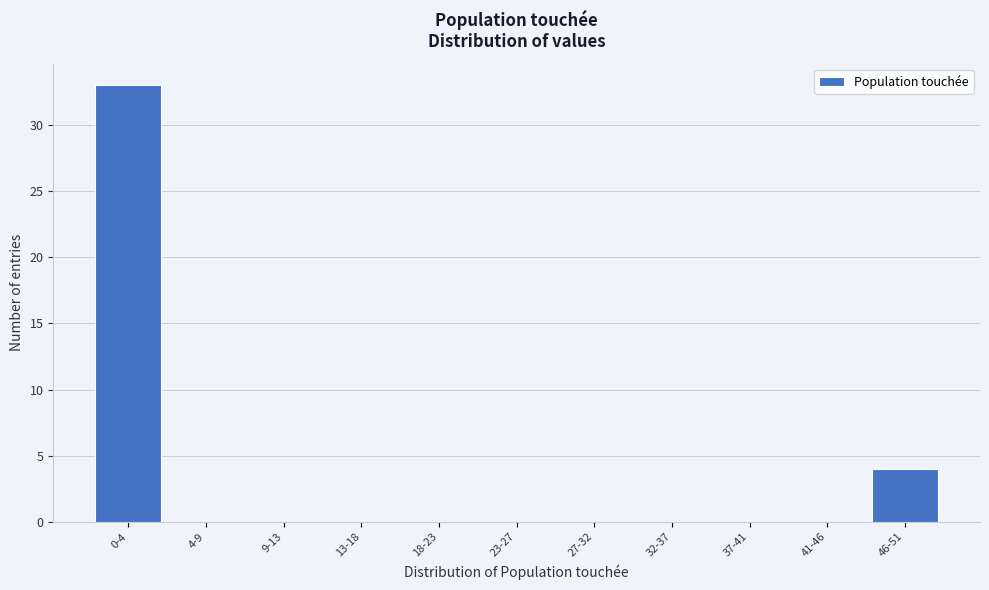

Reading left to right, list all the values displayed in this chart.

0-4=33	4-9=0	9-13=0	13-18=0	18-23=0	23-27=0	27-32=0	32-37=0	37-41=0	41-46=0	46-51=4